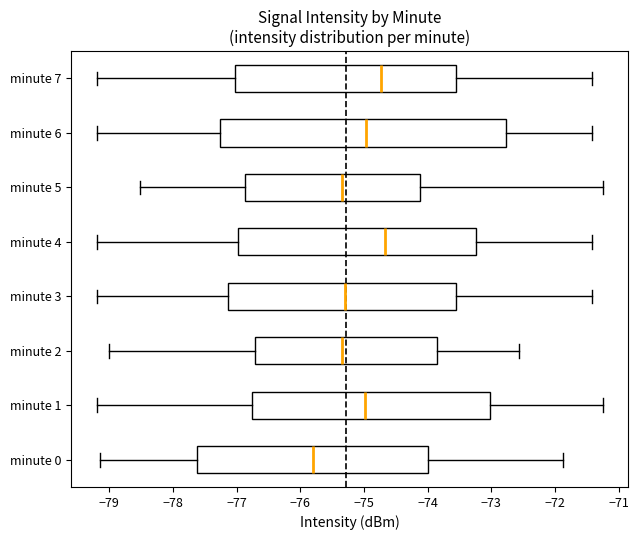

Where does the right whisker of the box for minute 7 end on the x-axis? The values are not printed on the chart, so give them approximately, as read against the axis.

-71.4